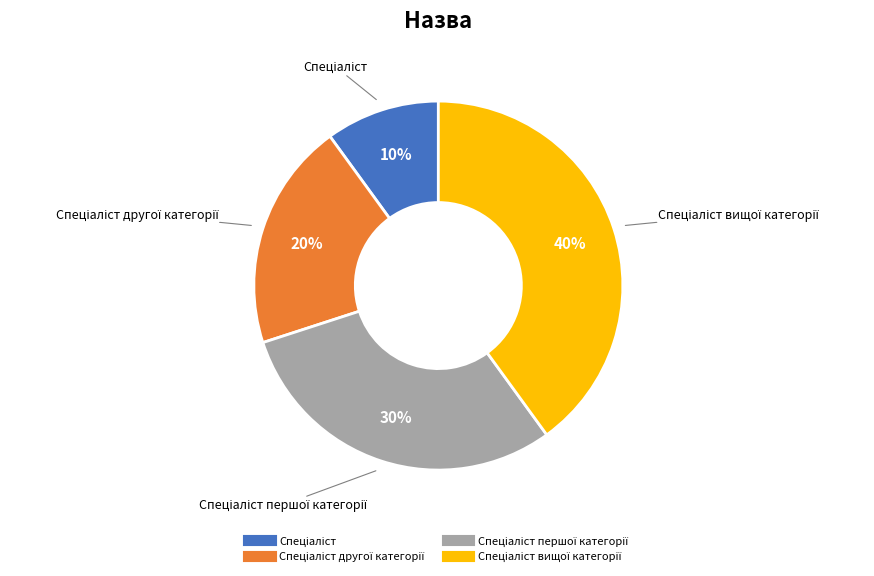

To the nearest percent, what is the average slice percentage?

25%